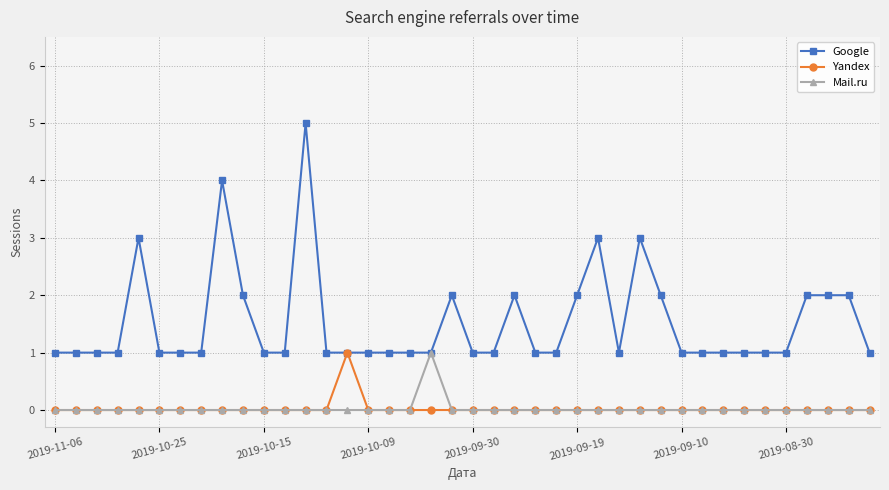

In Mail.ru, how many points are higher than both neighbors (excluding endpoints)?

1